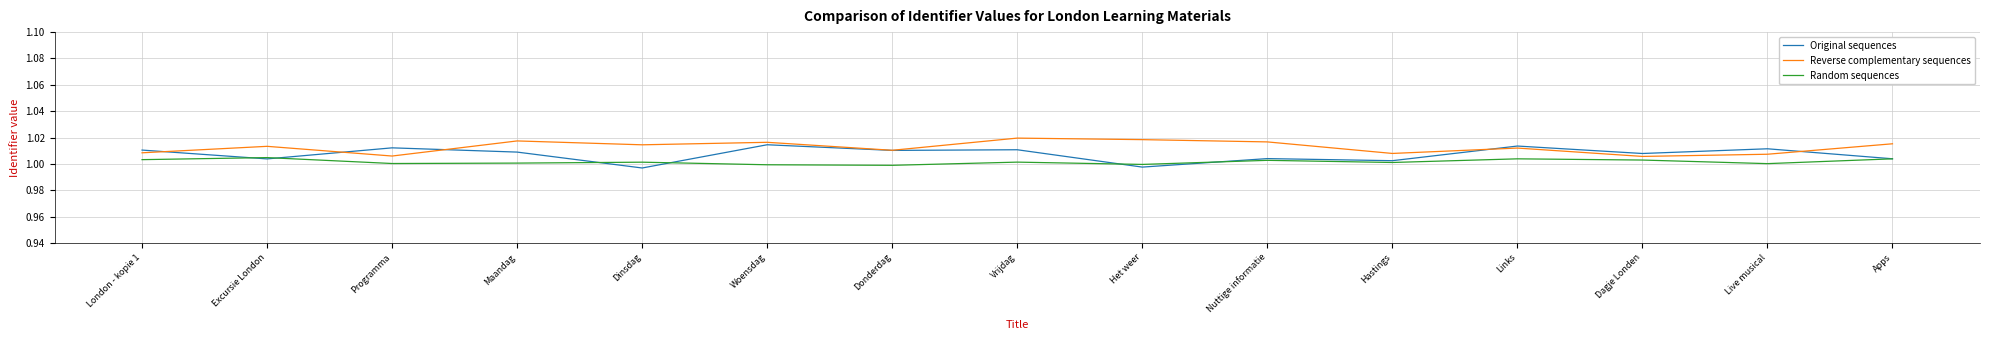

True or false: Reverse complementary sequences and Random sequences intersect in this chart.

False